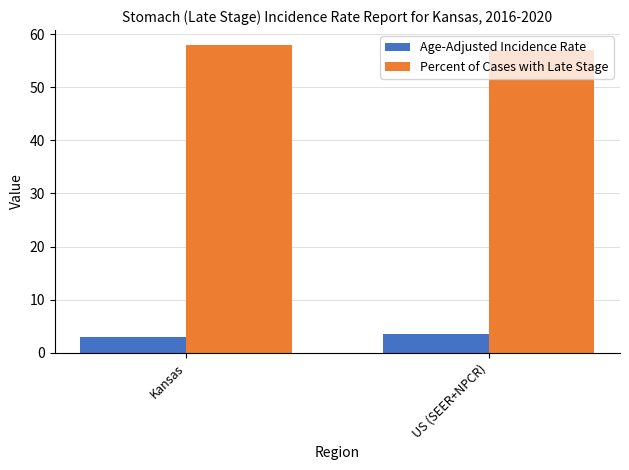

How many Age-Adjusted Incidence Rate values are between 2 and 3?

1